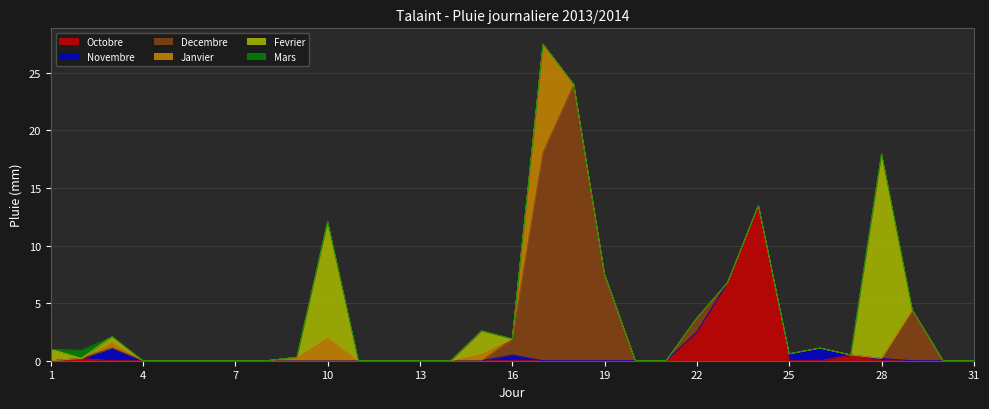

At 27, list the series in order from largest to smallest.

Octobre, Novembre, Decembre, Janvier, Fevrier, Mars